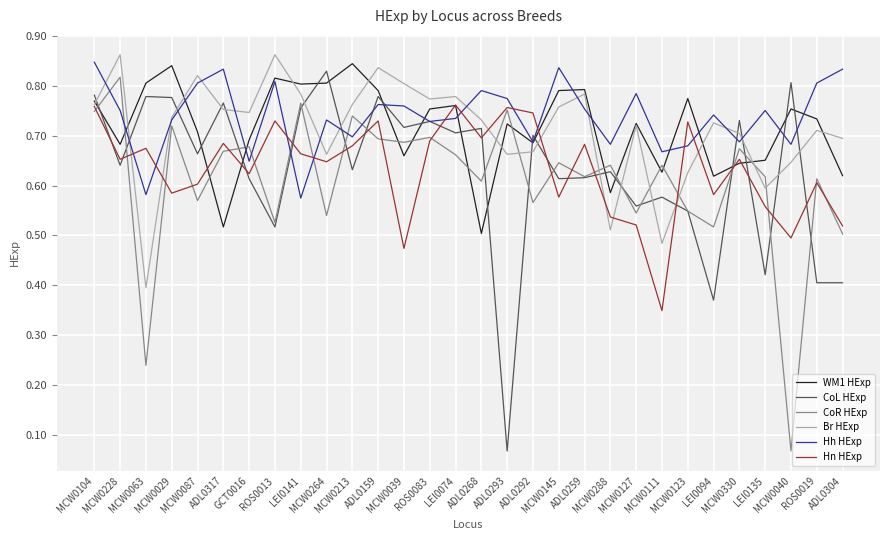

How many lines are shown in the chart?

6